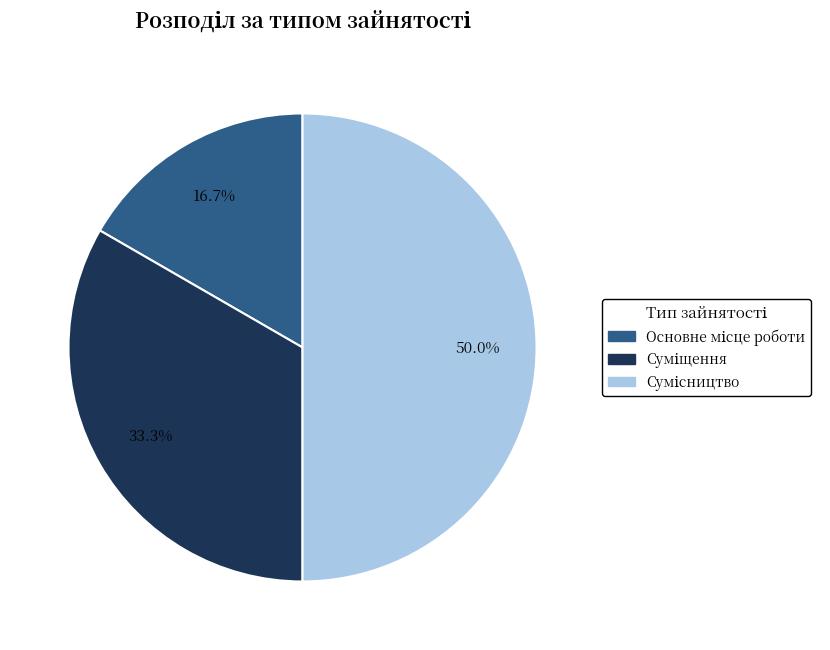

Count the number of slices in the pie.

3